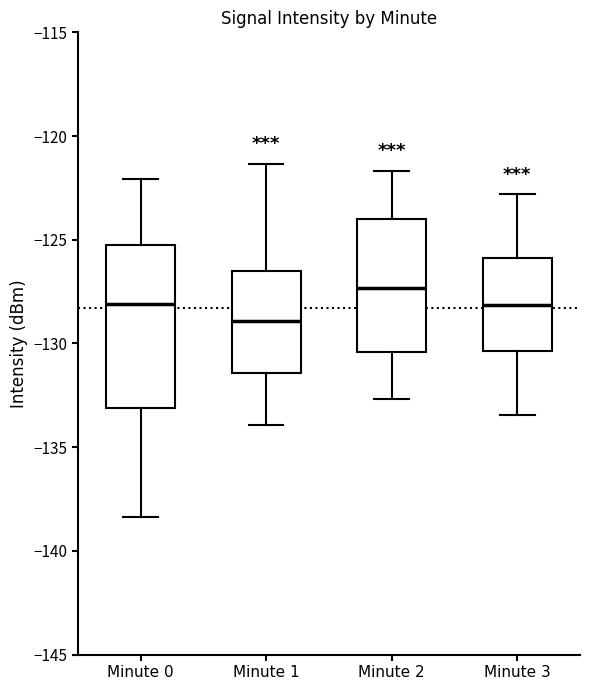

Reading left to right, read every box against the y-axis: the position of its median line, the range the box covers, and the ends of its whiskers. The values are not printed on the chart, so give them approximately, as read against the axis.

Minute 0: median -128.0, box -133.0 to -125.0, whiskers -138.5 to -122.0
Minute 1: median -129.0, box -131.5 to -126.5, whiskers -134.0 to -121.5
Minute 2: median -127.5, box -130.5 to -124.0, whiskers -132.5 to -121.5
Minute 3: median -128.0, box -130.5 to -126.0, whiskers -133.5 to -123.0